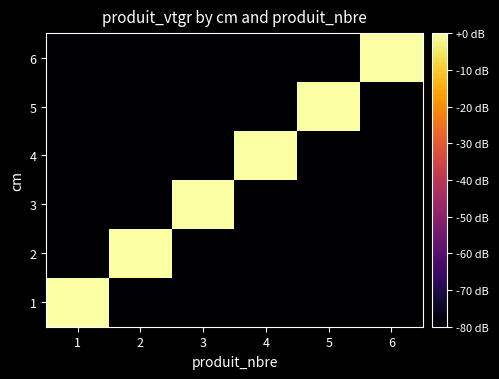

What is the total value across all series at 3?

-400